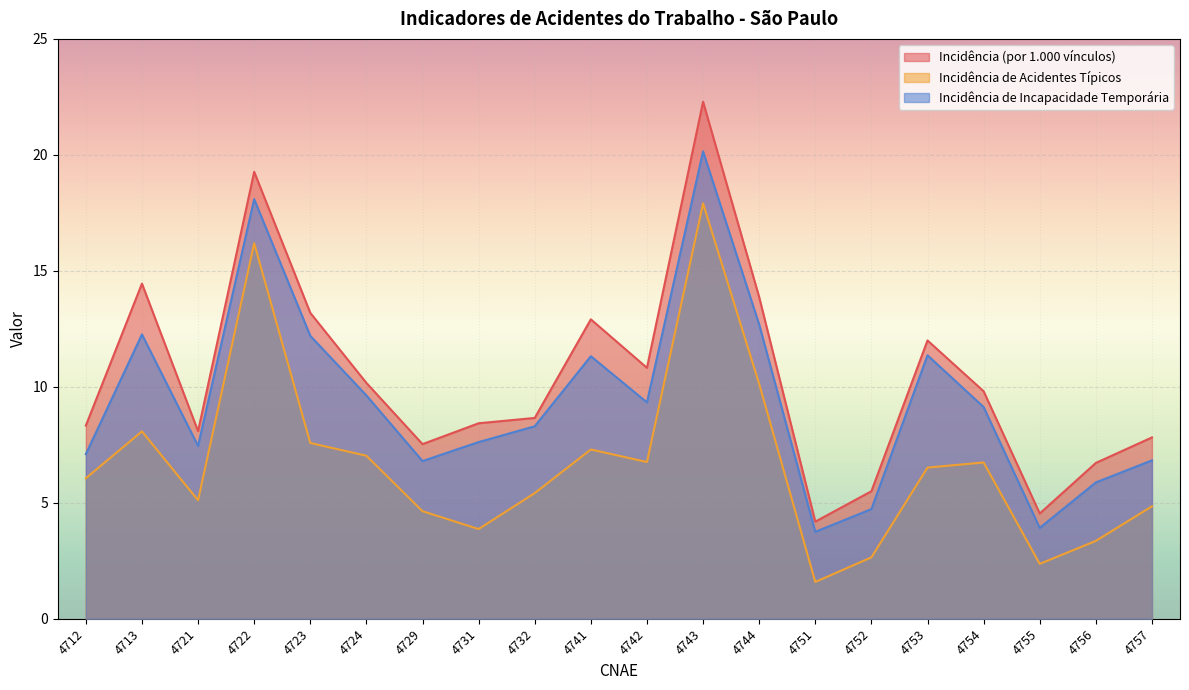

Where does the Incidência de Incapacidade Temporária series first go above 9?

4713